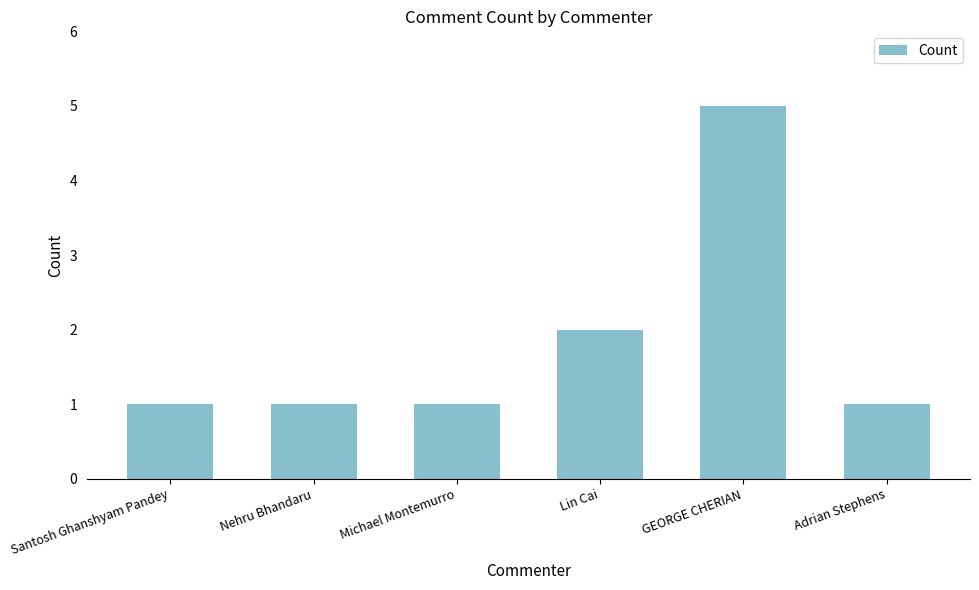

What is the label of the 6th bar from the left?

Adrian Stephens